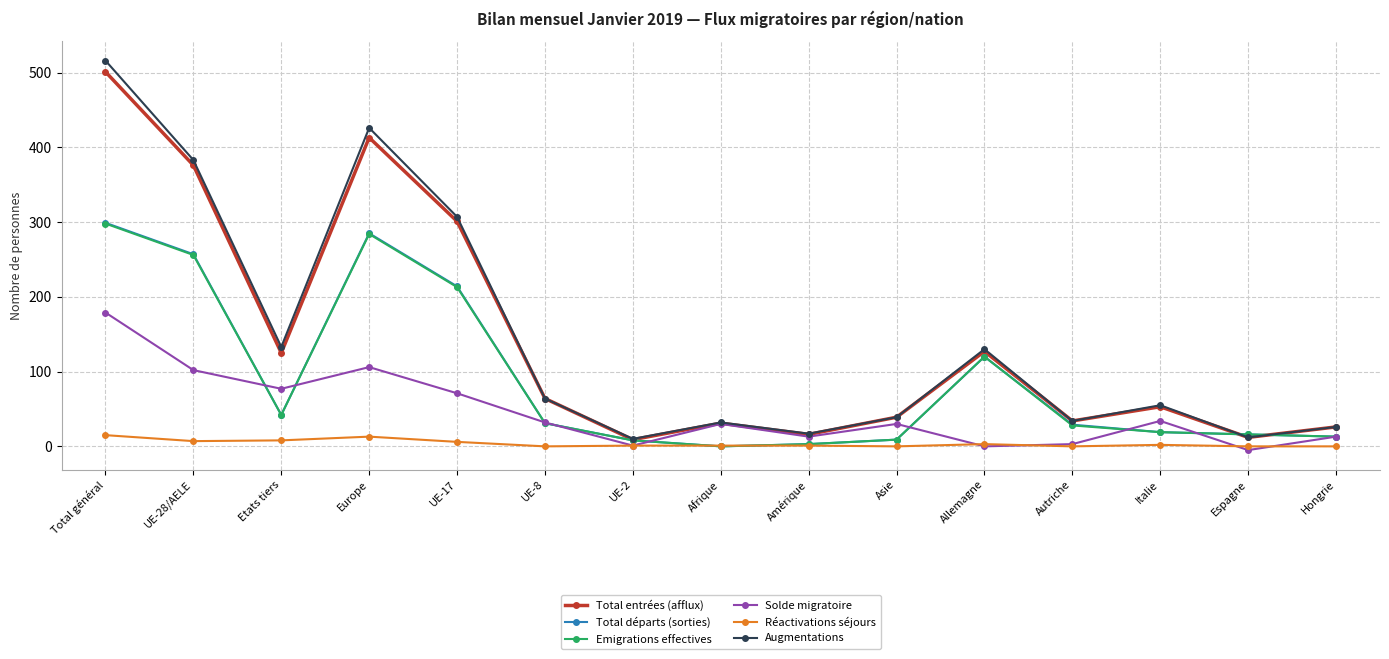

At which label does Augmentations first exceed 55?

Total général